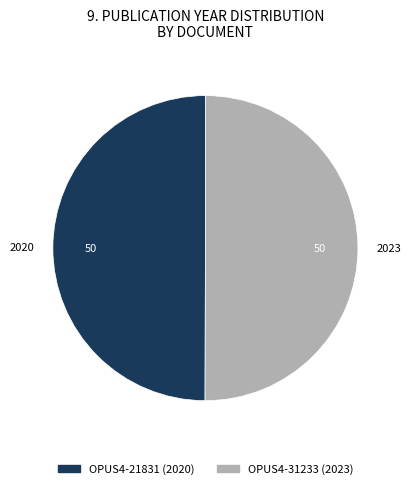

How many slices are in this pie chart?

2